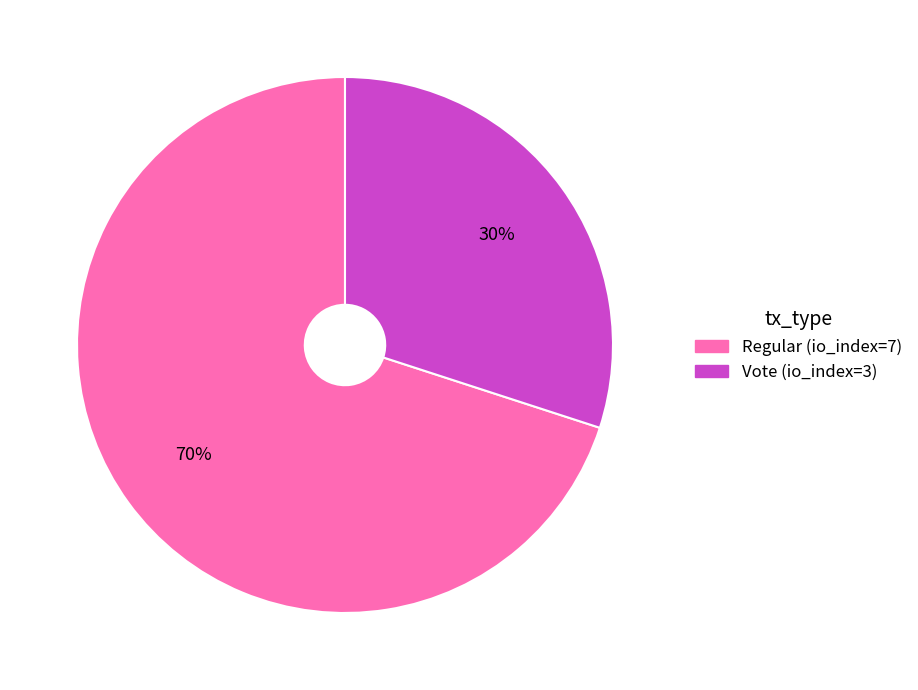

How many segments does this pie chart have?

2